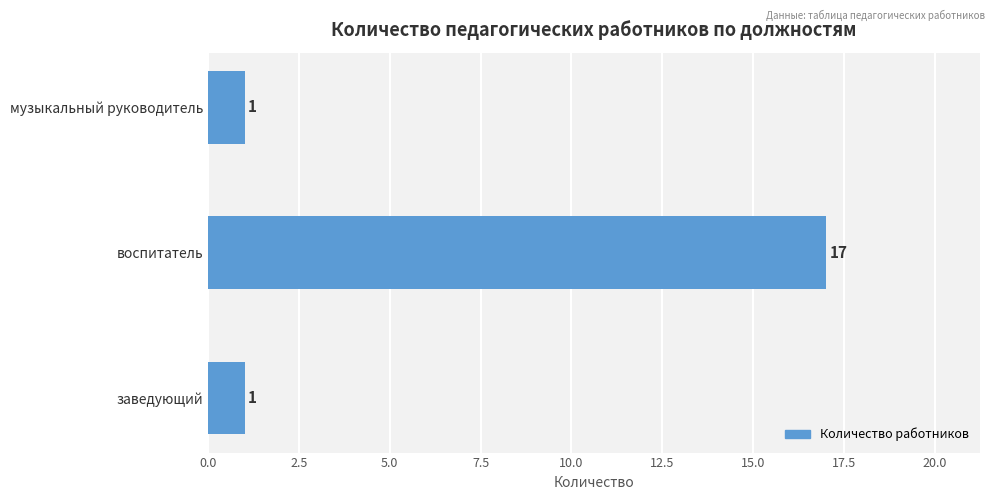

How many values are between 1 and 17?

3